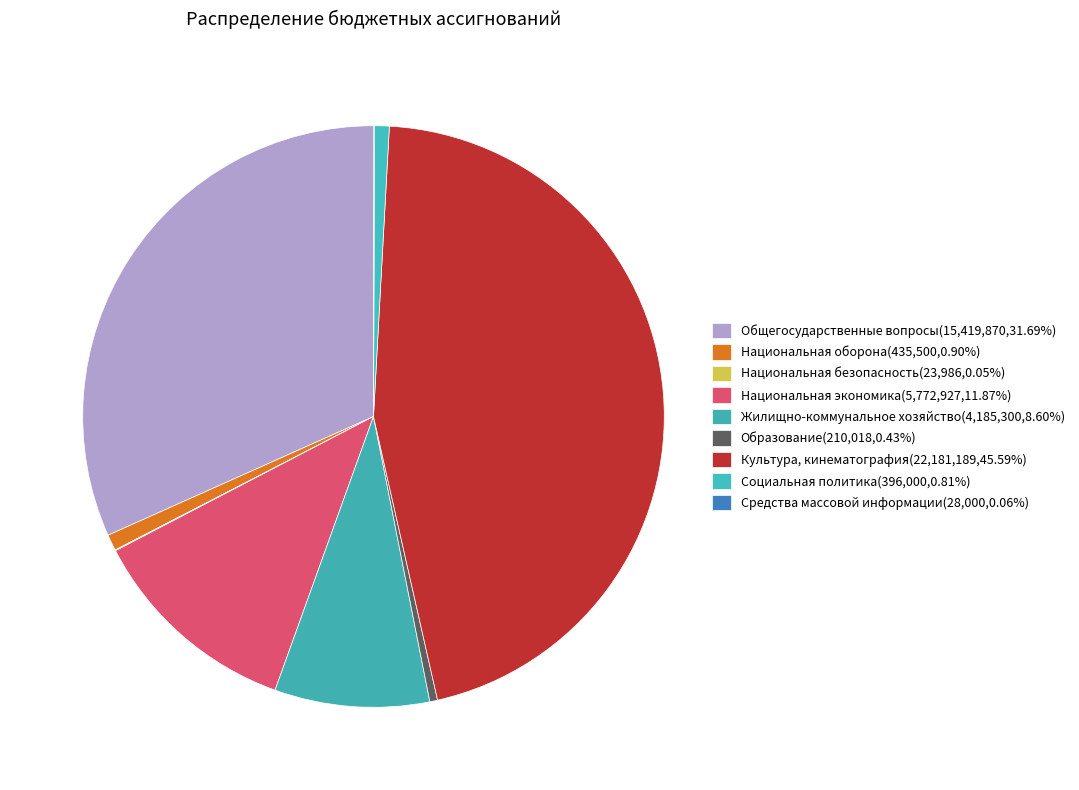

Which category has the smallest portion of the pie?

Национальная безопасность